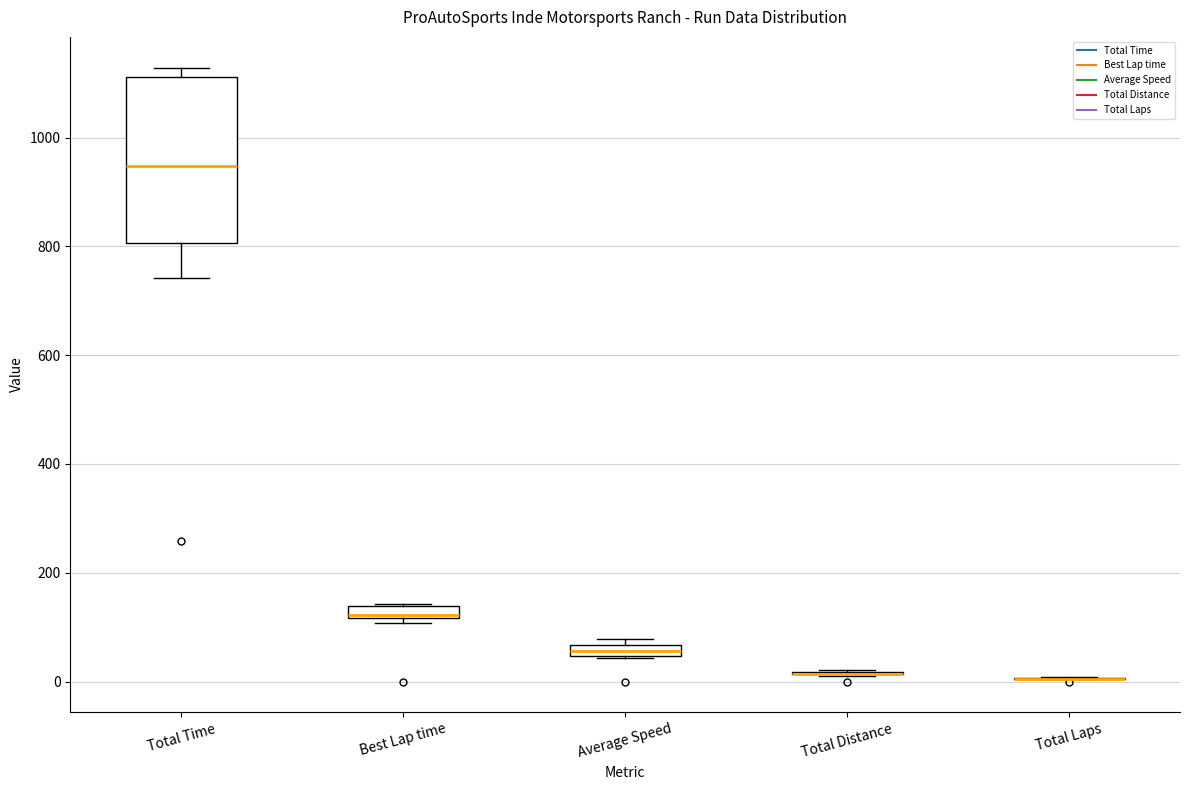

Which box is the tallest, from its lower edge to its upper edge?

Total Time